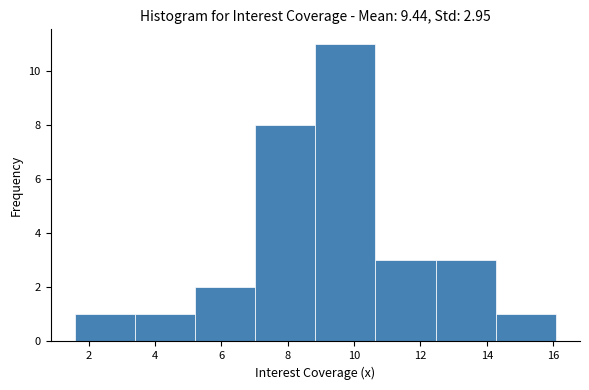

Over which range of the x-axis is the bar tallest?

8.8 to 10.6